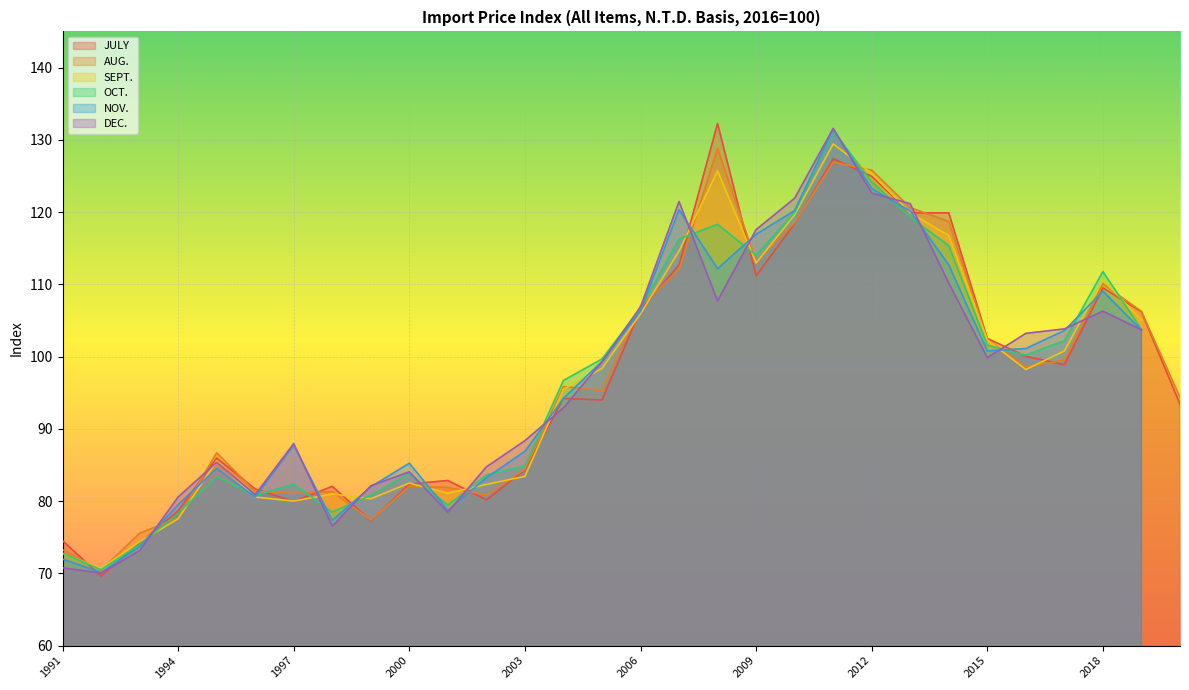

Which series has the widest spread of values?

DEC.